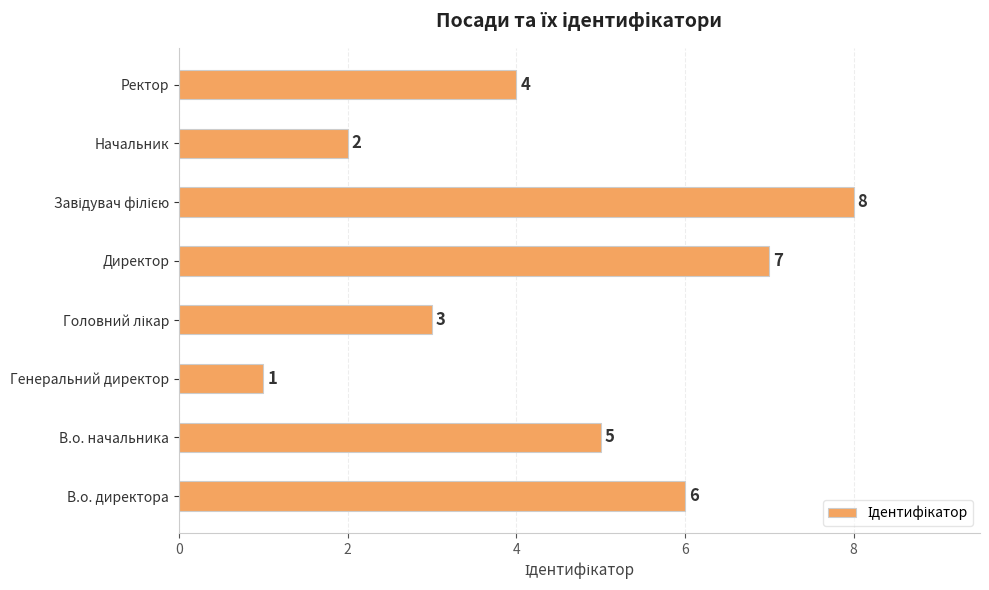

What is the maximum value shown in the chart?

8